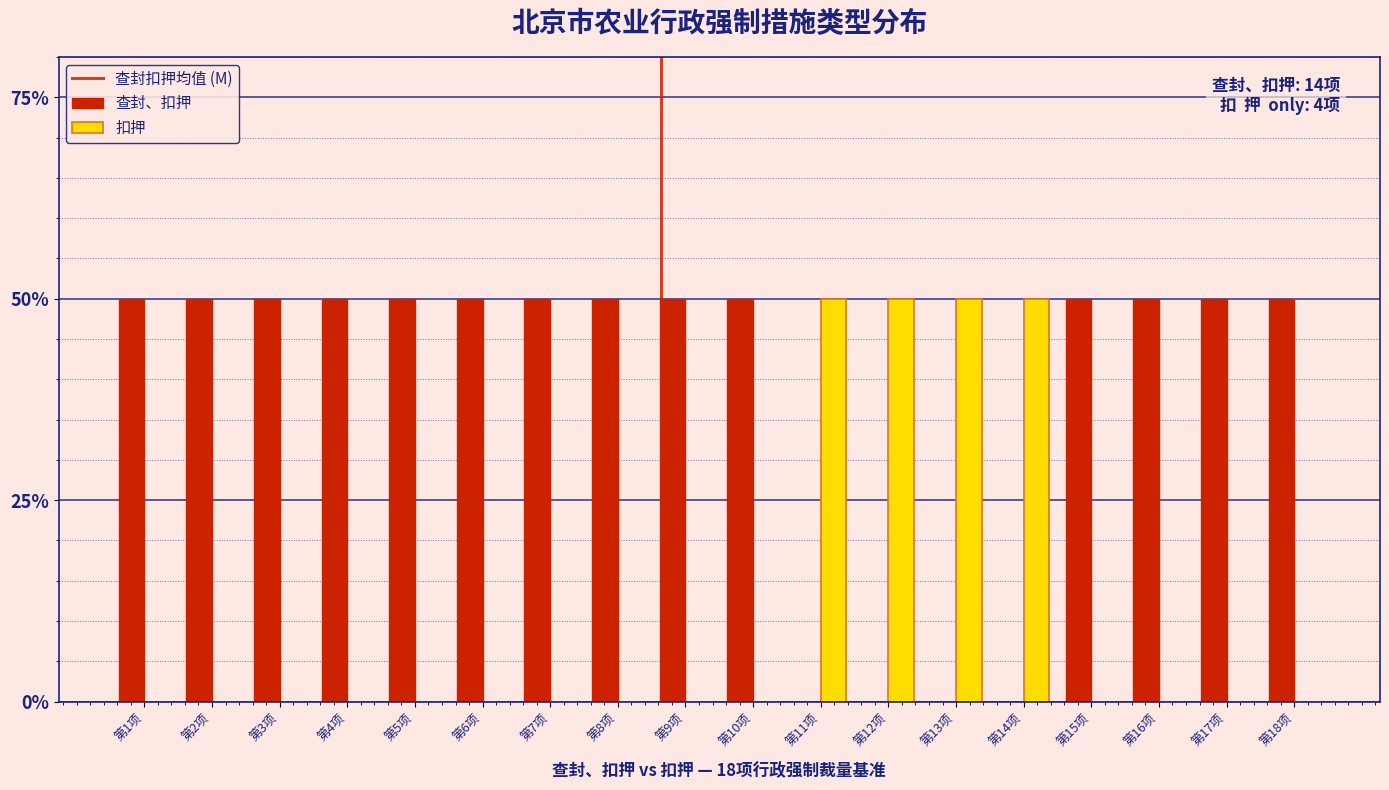

Does the chart contain stacked bars?

No